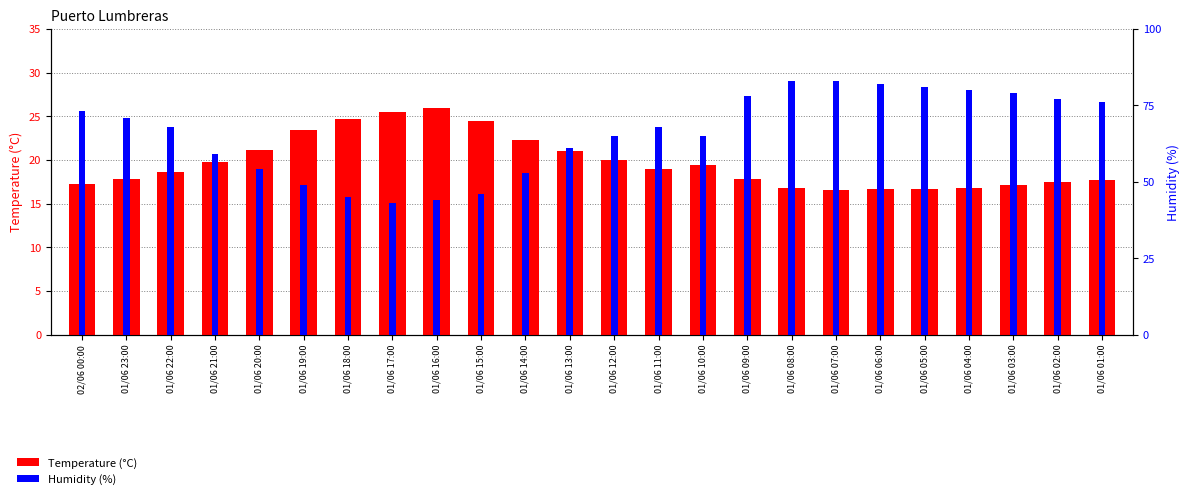

Is the value of Humidity (%) at 01/06 09:00 greater than the value of Temperature (°C) at 01/06 04:00?

Yes